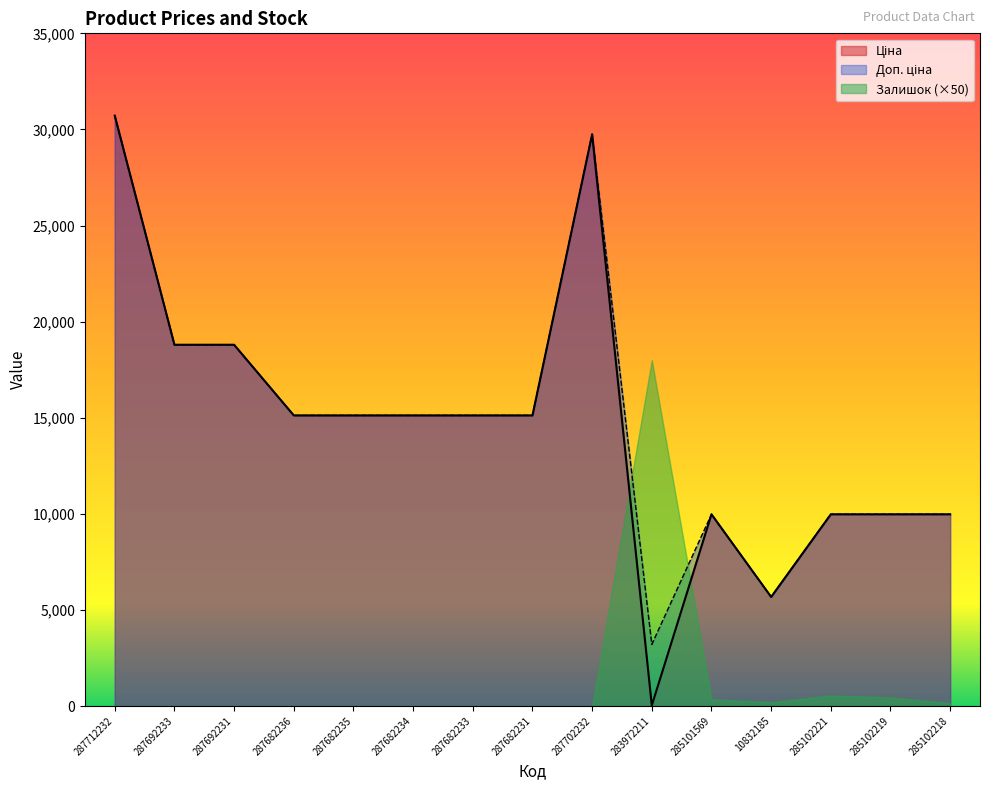

At how many categories does at least one series exceed 15370?

5